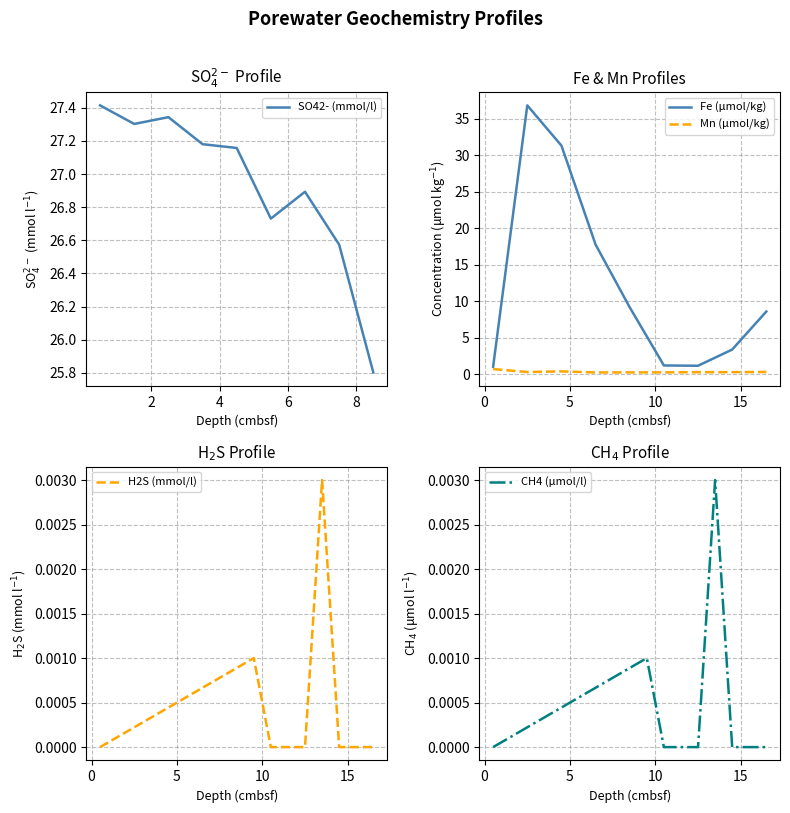

What is the minimum value for Fe (μmol/kg)?

1.1